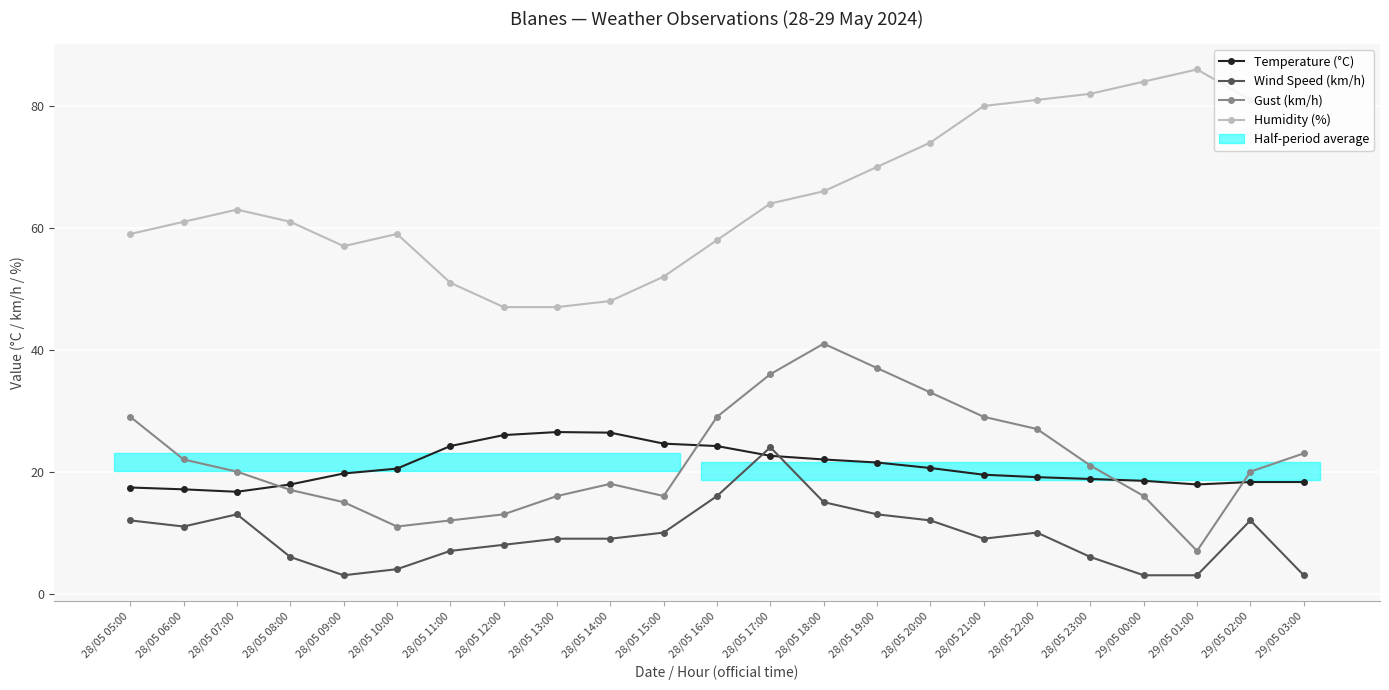

In Gust (km/h), how many points are higher than both neighbors (excluding endpoints)?

2